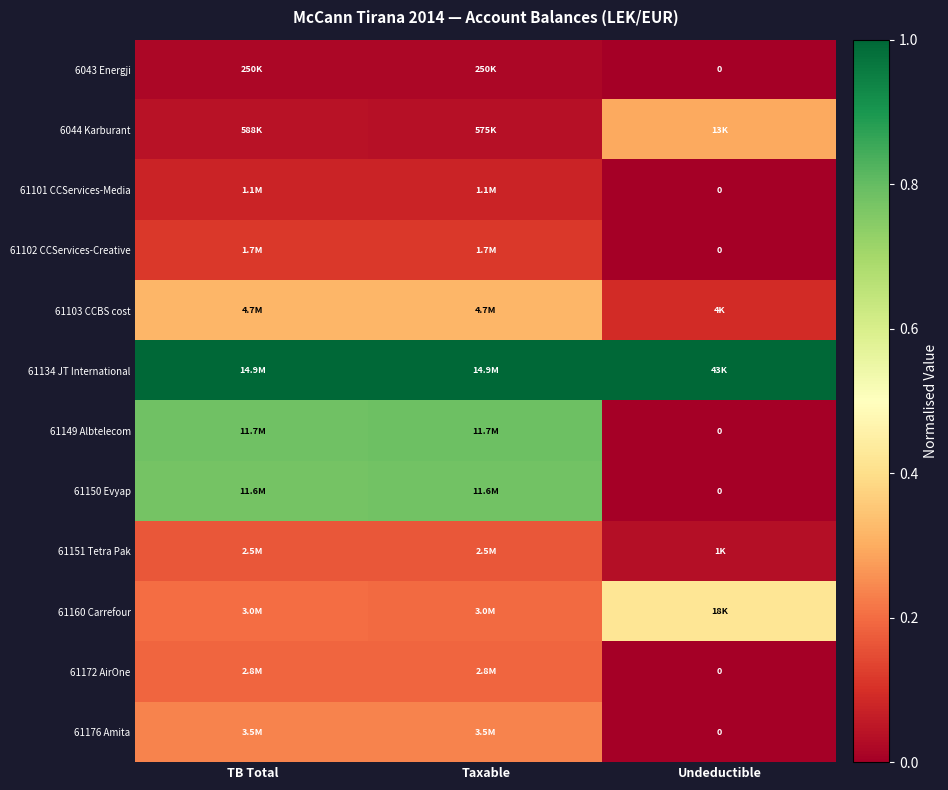

Is it true that 61134 JT International equals 1.5 at TB Total?

False